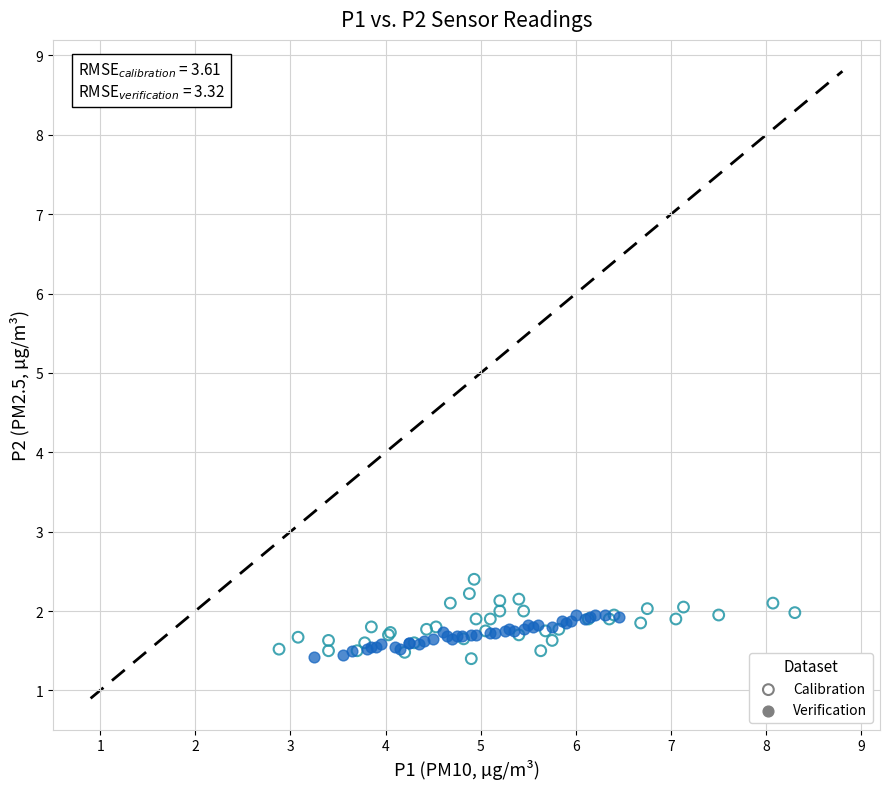

Which series contains the highest Y value?

Calibration